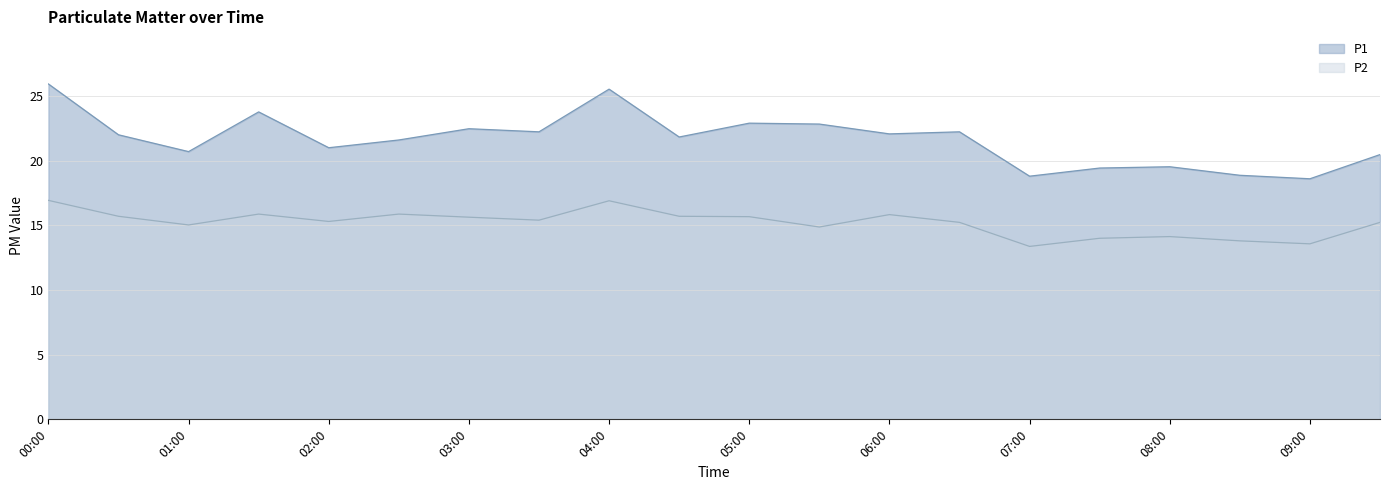

What is the approximate value of P1 at 01:30?

23.8